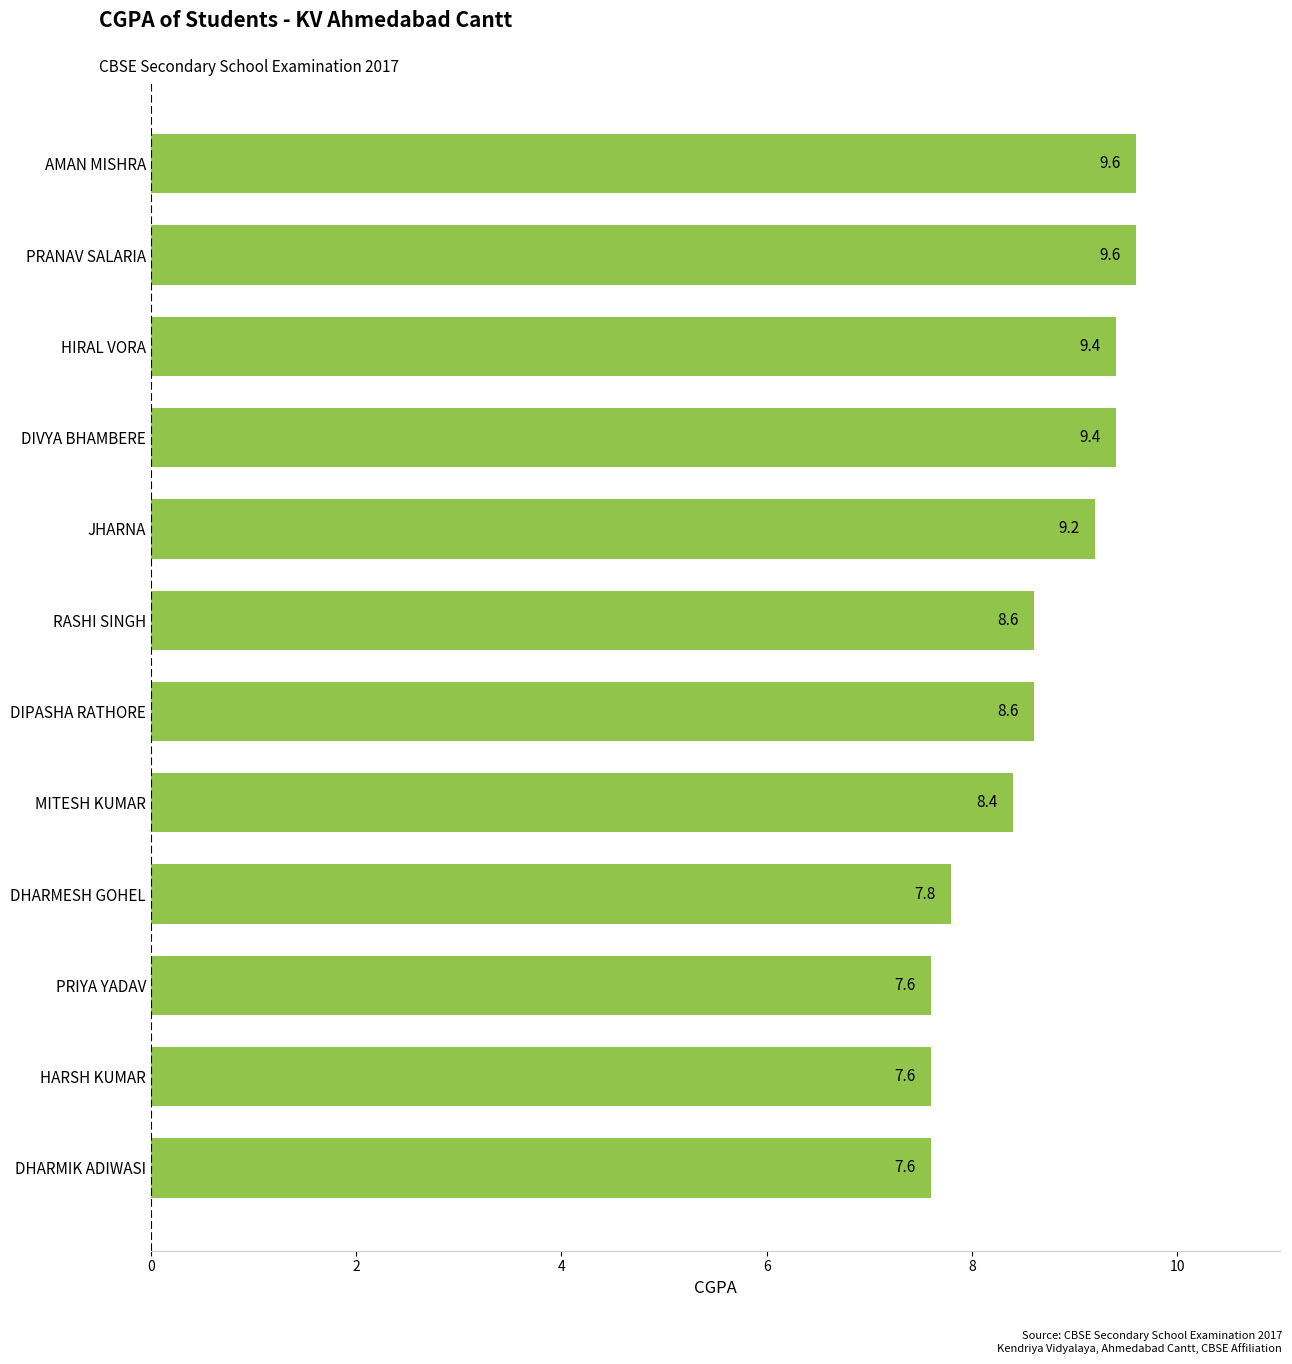

Does the chart contain any negative values?

No